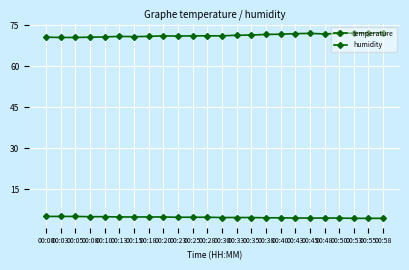

How many lines are shown in the chart?

2